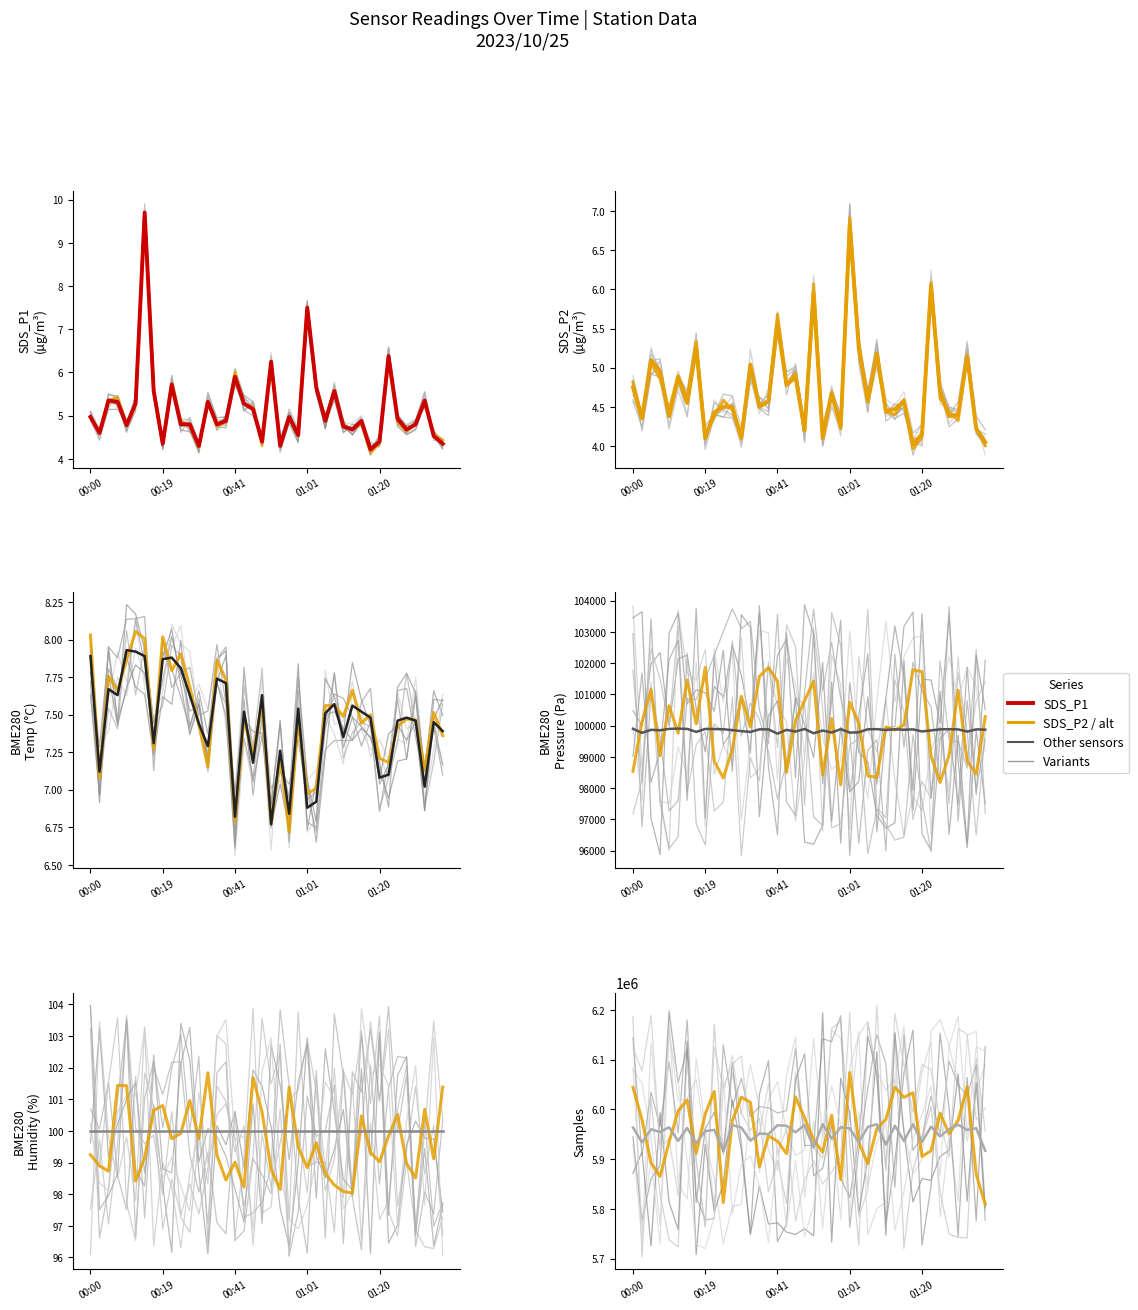

What value does the SDS_P1 series have at 01:11?

4.8